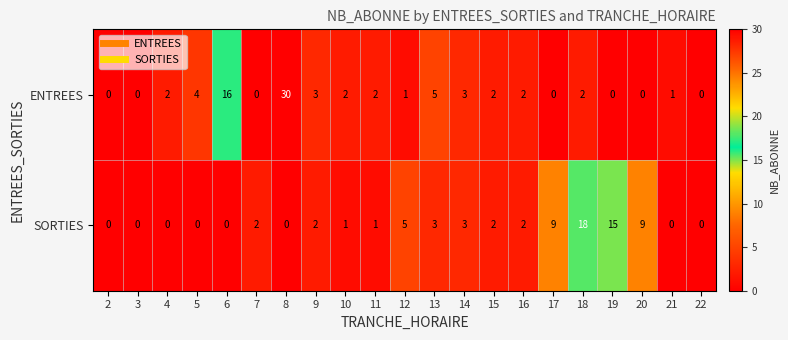

What is the average value of the ENTREES series?

4